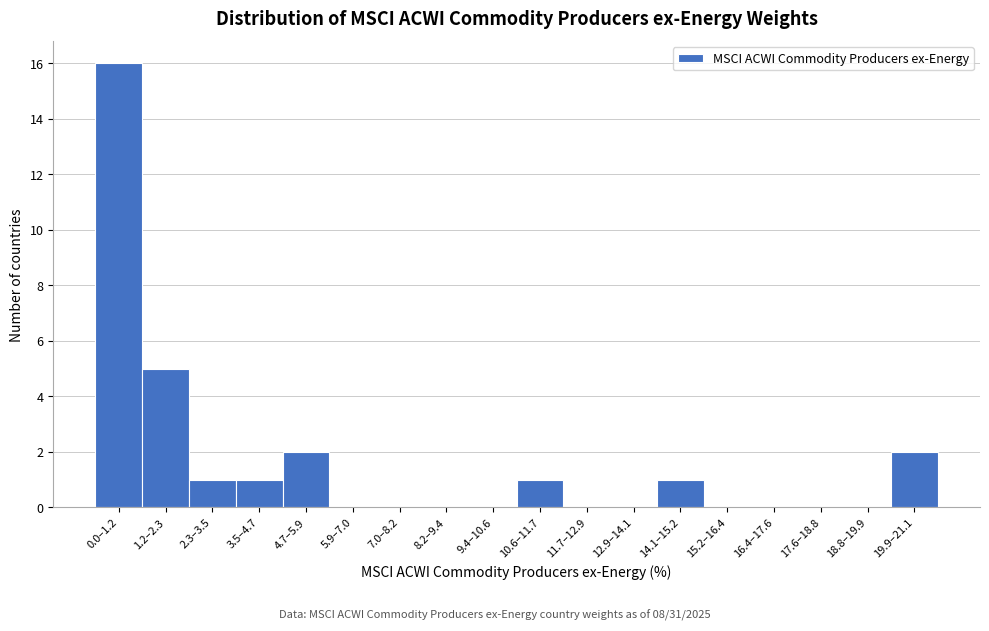

Reading right to left, transcribe all the data shown in this chart.

19.9–21.1=2	18.8–19.9=0	17.6–18.8=0	16.4–17.6=0	15.2–16.4=0	14.1–15.2=1	12.9–14.1=0	11.7–12.9=0	10.6–11.7=1	9.4–10.6=0	8.2–9.4=0	7.0–8.2=0	5.9–7.0=0	4.7–5.9=2	3.5–4.7=1	2.3–3.5=1	1.2–2.3=5	0.0–1.2=16